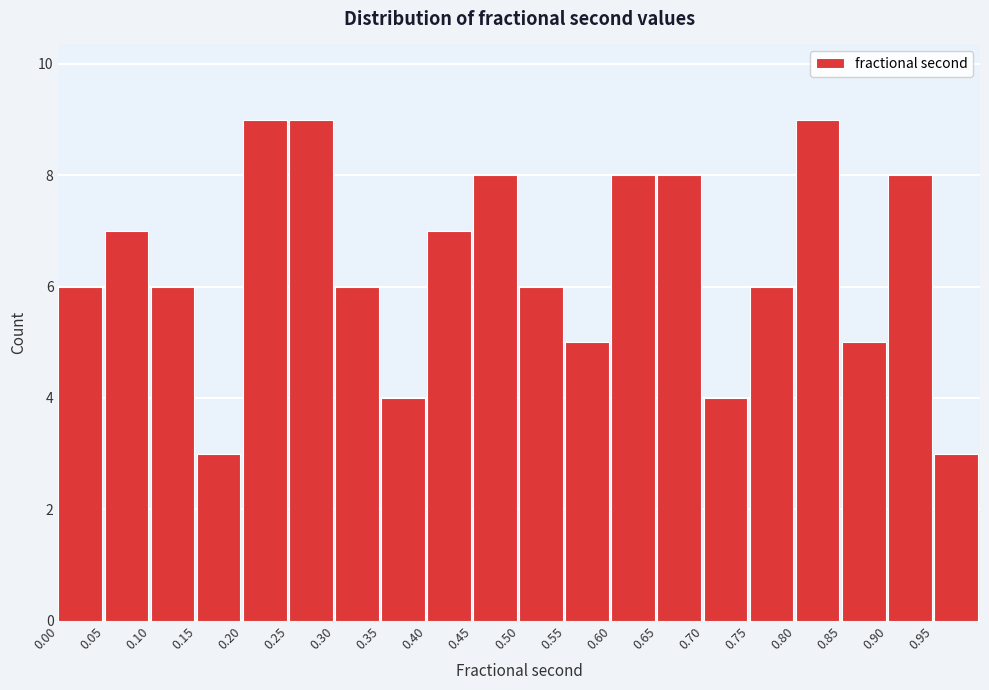

Reading left to right, transcribe this chart: for each bar, give the range it covers on the x-axis and its height. The values are not printed on the chart, so give them approximately, as read against the axis.

0.00 to 0.05: 6
0.05 to 0.10: 7
0.10 to 0.15: 6
0.15 to 0.20: 3
0.20 to 0.25: 9
0.25 to 0.30: 9
0.30 to 0.35: 6
0.35 to 0.40: 4
0.40 to 0.45: 7
0.45 to 0.50: 8
0.50 to 0.55: 6
0.55 to 0.60: 5
0.60 to 0.65: 8
0.65 to 0.70: 8
0.70 to 0.75: 4
0.75 to 0.80: 6
0.80 to 0.85: 9
0.85 to 0.90: 5
0.90 to 0.95: 8
0.95 to 1.00: 3